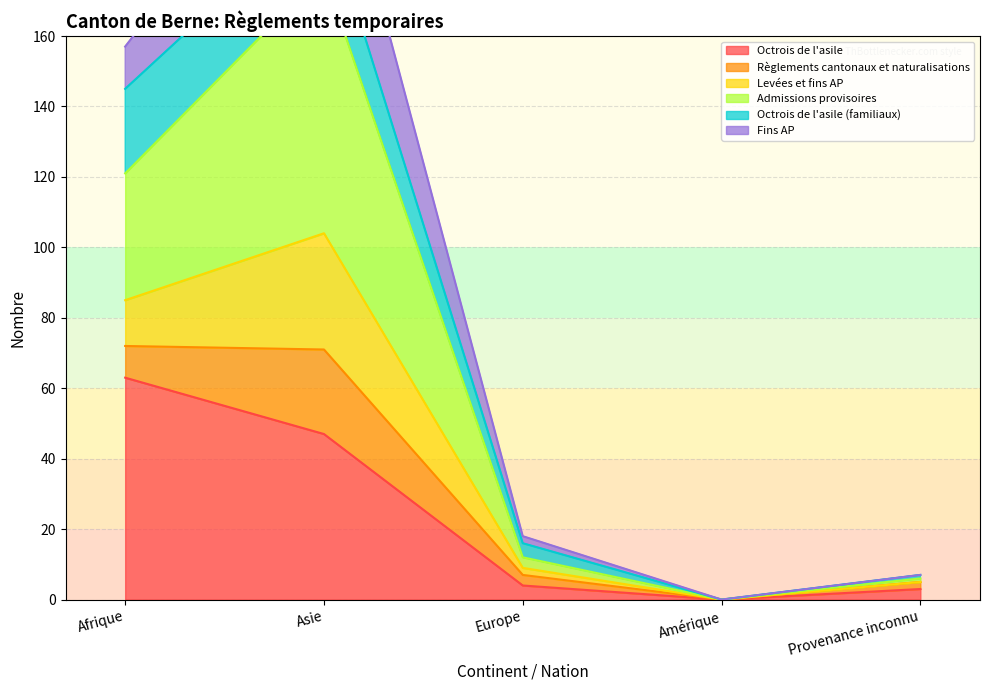

True or false: Octrois de l'asile has a value of 71 at Asie.

False